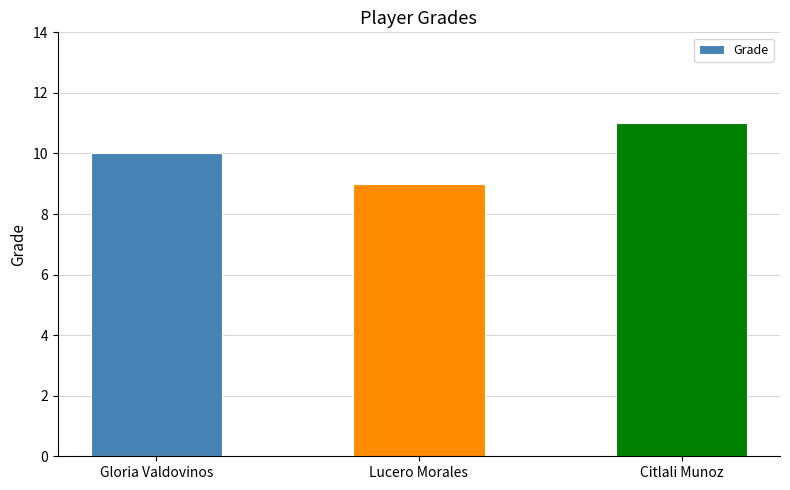

Reading left to right, list all the values displayed in this chart.

10	9	11